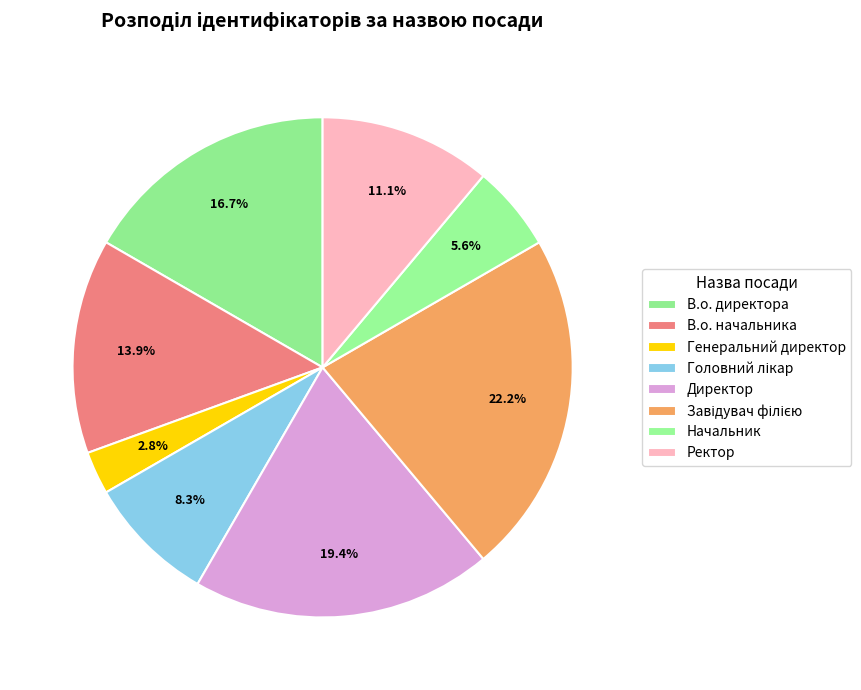

What is the total percentage of Генеральний директор and Директор?

22.2%